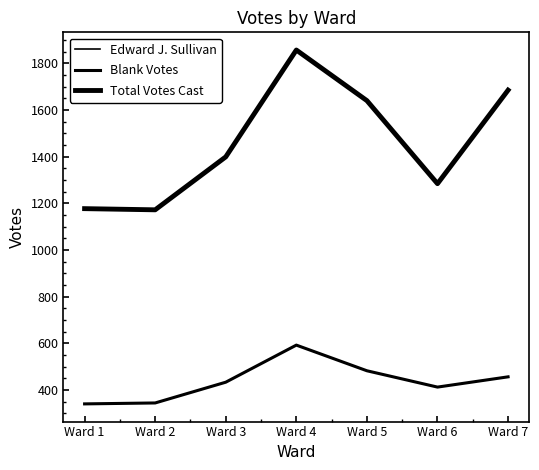

Does the chart have visible grid lines?

No